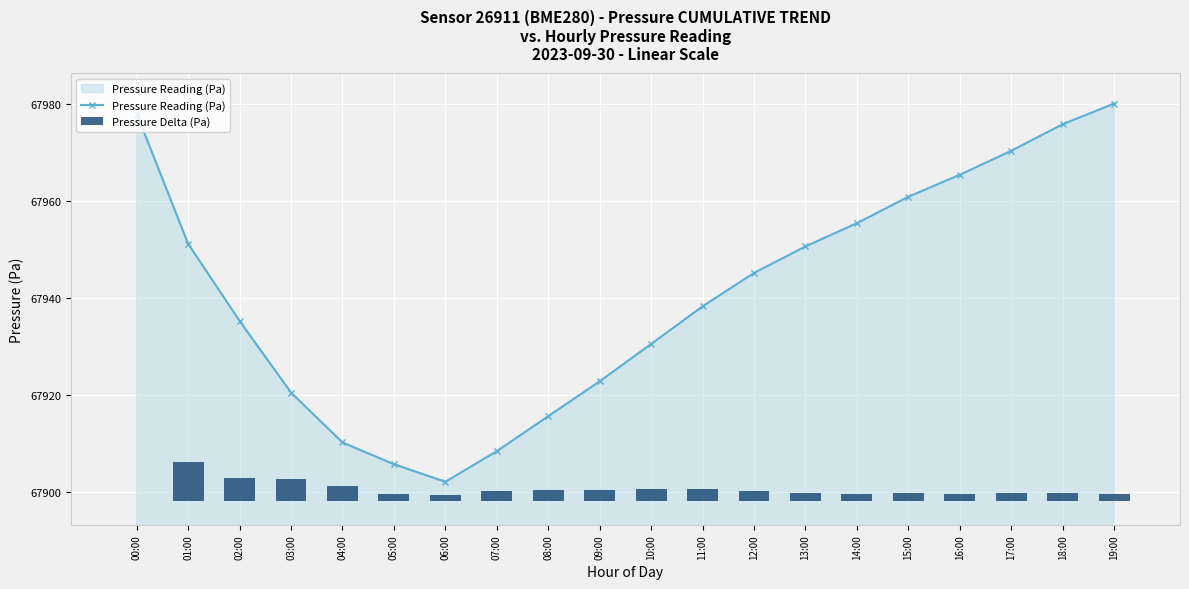

Is the value of Pressure Delta (Pa) at 11:00 greater than the value of Pressure Reading (Pa) at 19:00?

No